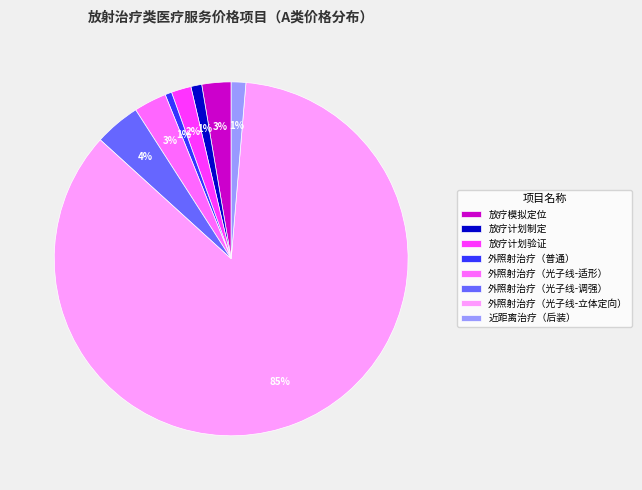

Is the sum of 外照射治疗（光子线-调强） and 外照射治疗（光子线-适形） greater than half?

No